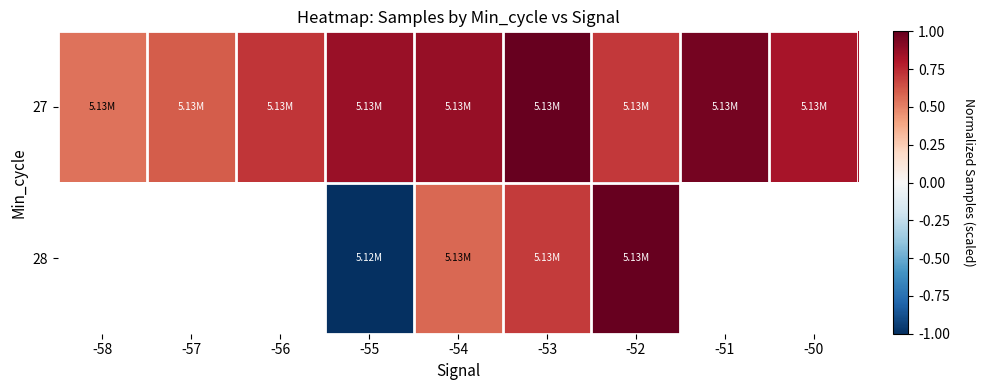

At how many categories does at least one series exceed 0?

9